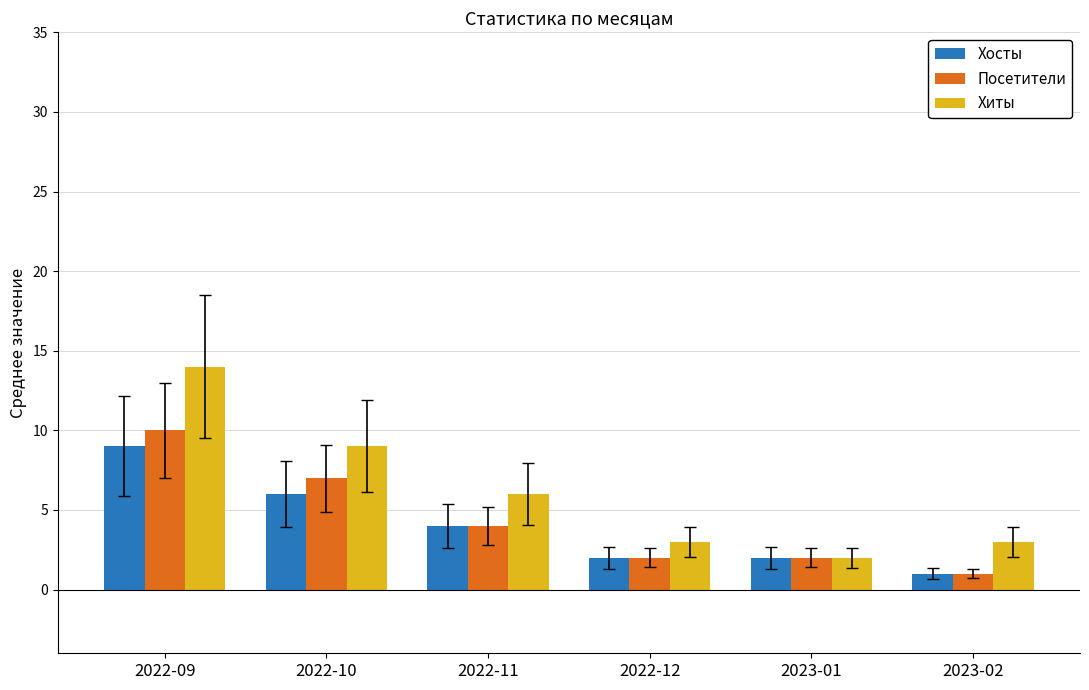

Reading right to left, list all the values displayed in this chart.

Хосты: 2023-02=1	2023-01=2	2022-12=2	2022-11=4	2022-10=6	2022-09=9
Посетители: 2023-02=1	2023-01=2	2022-12=2	2022-11=4	2022-10=7	2022-09=10
Хиты: 2023-02=3	2023-01=2	2022-12=3	2022-11=6	2022-10=9	2022-09=14